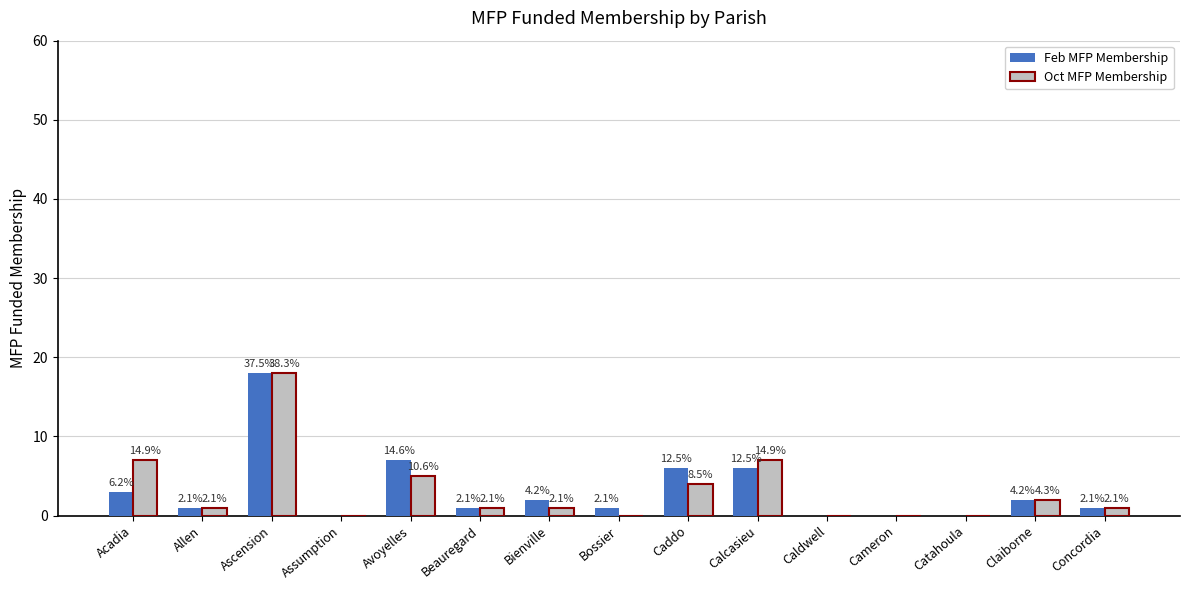

How many groups of bars are there?

15